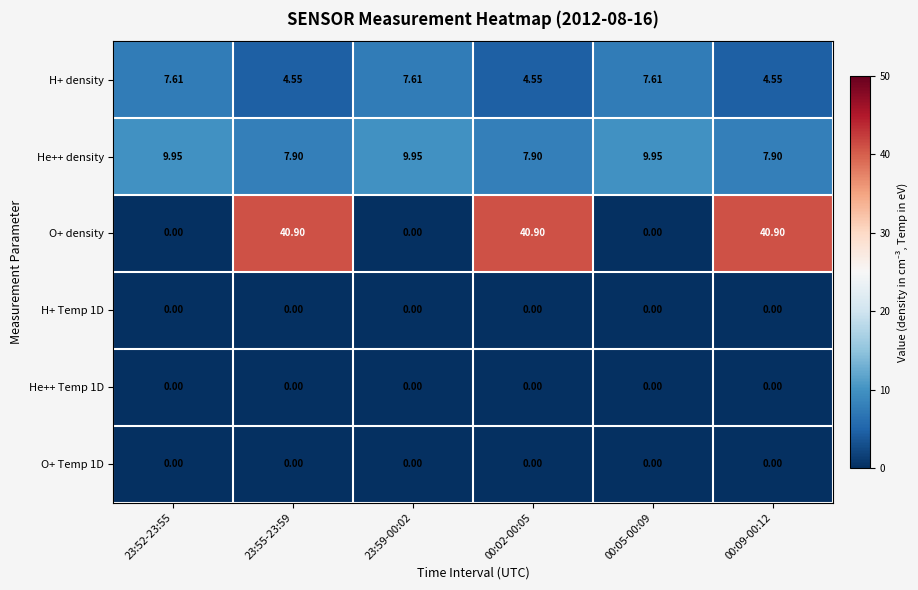

Which series has the largest range (max minus min)?

O+ density